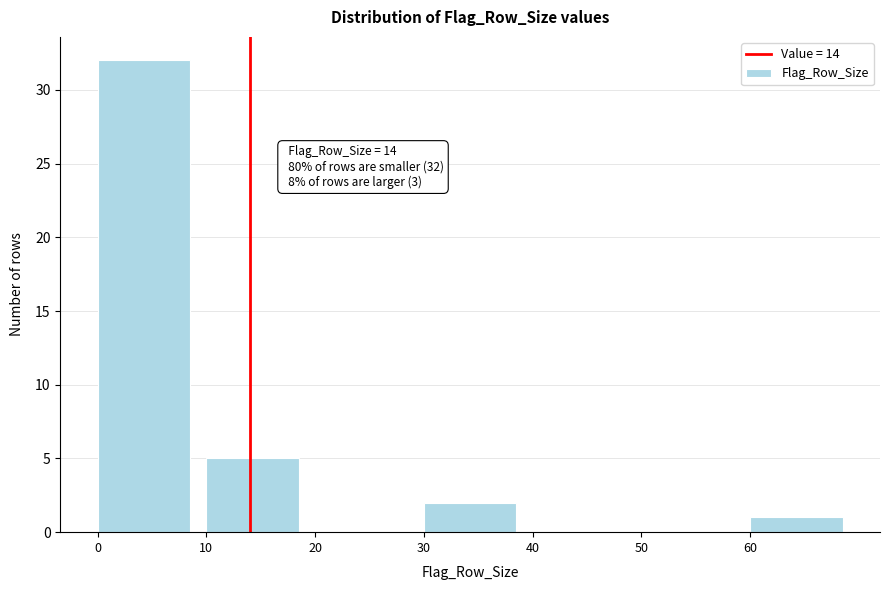

Over which range of the x-axis is the bar tallest?

0 to 10